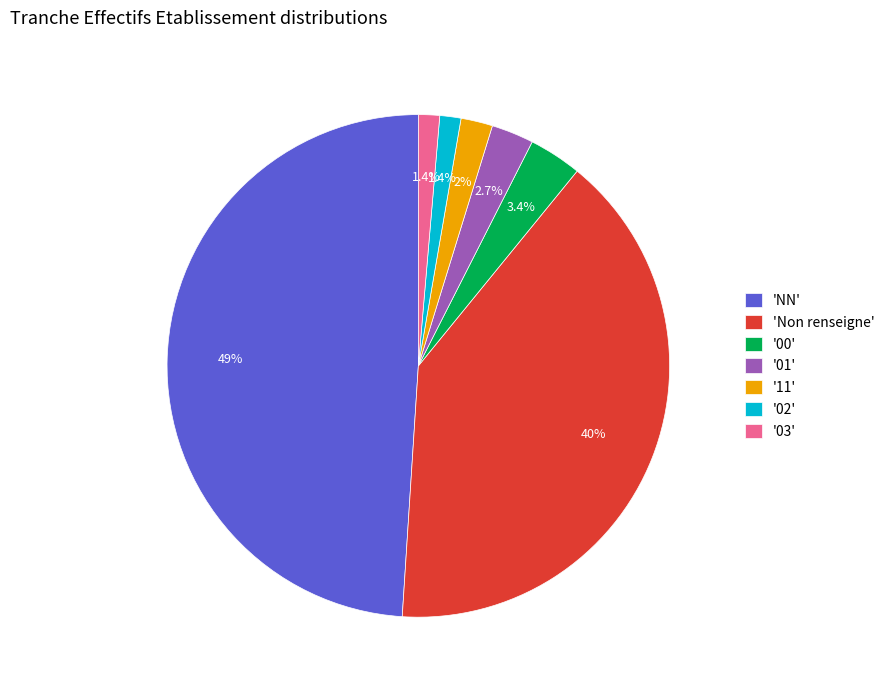

What percentage do '00' and '11' together represent?

5.4%